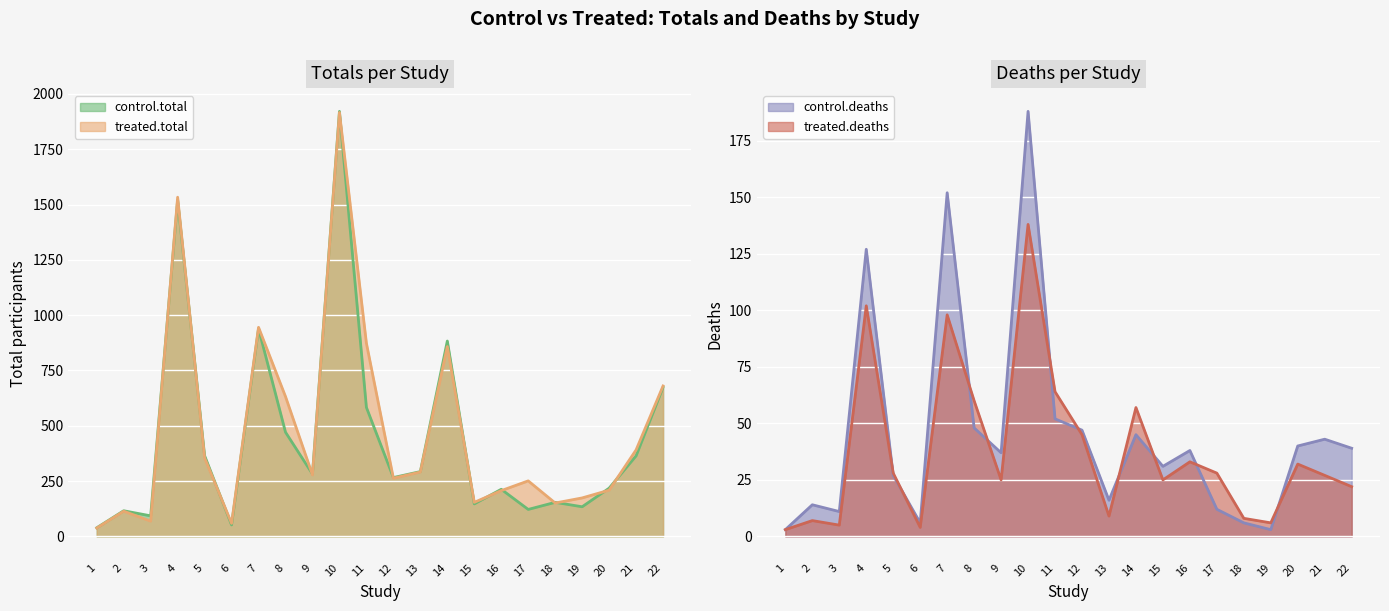

Where does the treated.deaths series first go above 28?

4